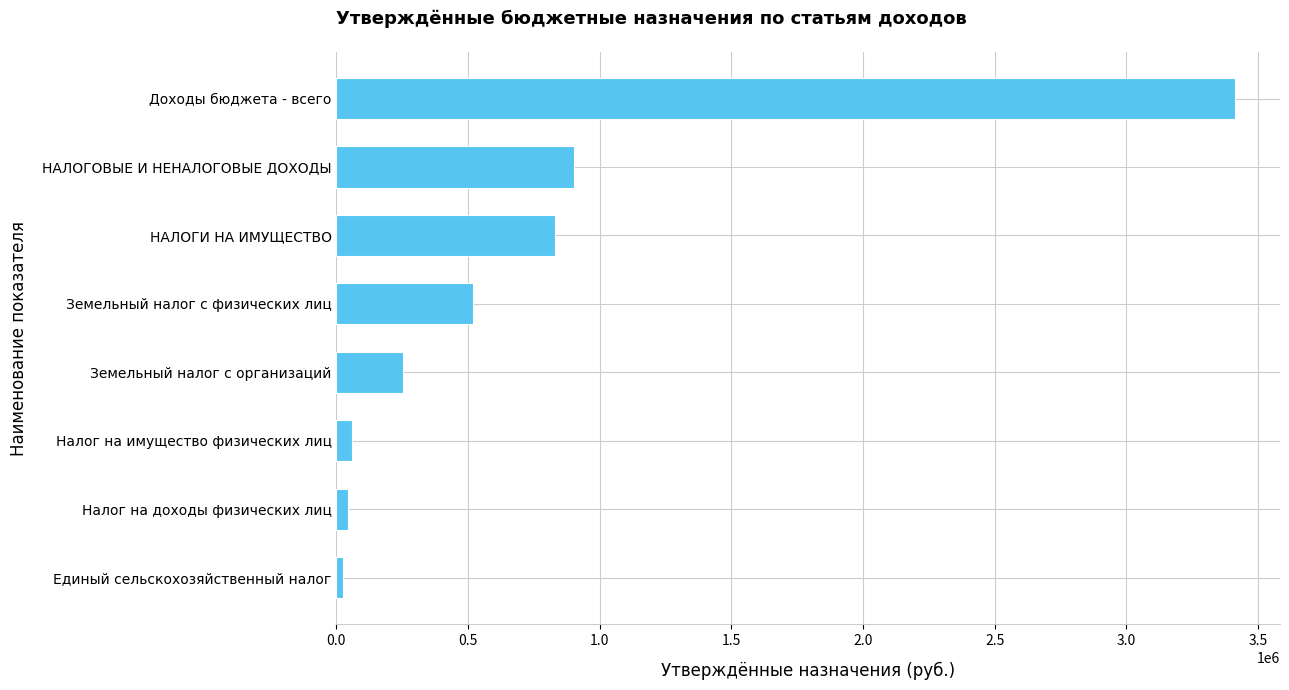

What is the difference between the second highest and second lowest values?

857000.0